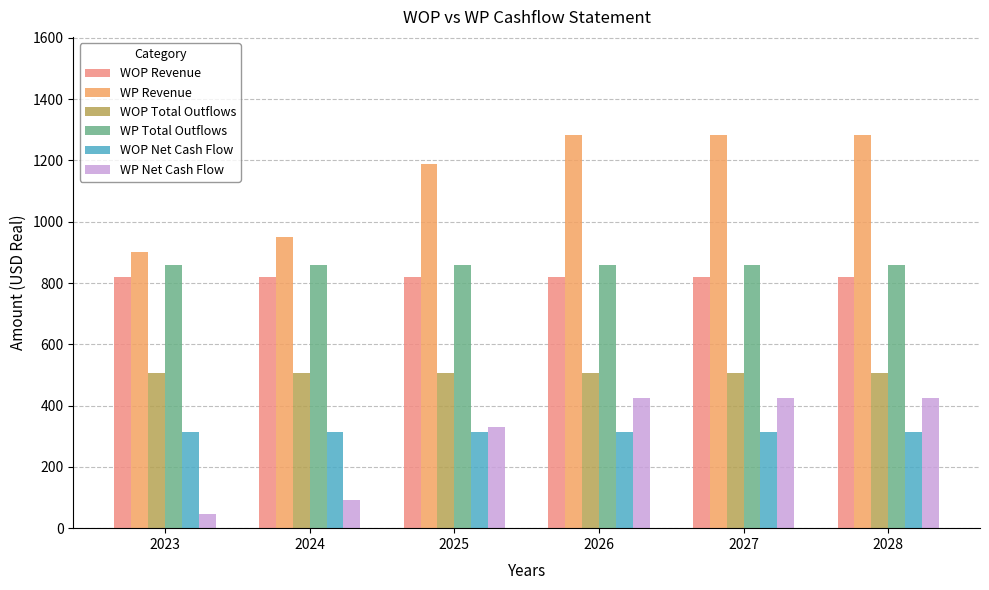

Is it true that WP Net Cash Flow equals 45.0 at 2023?

True